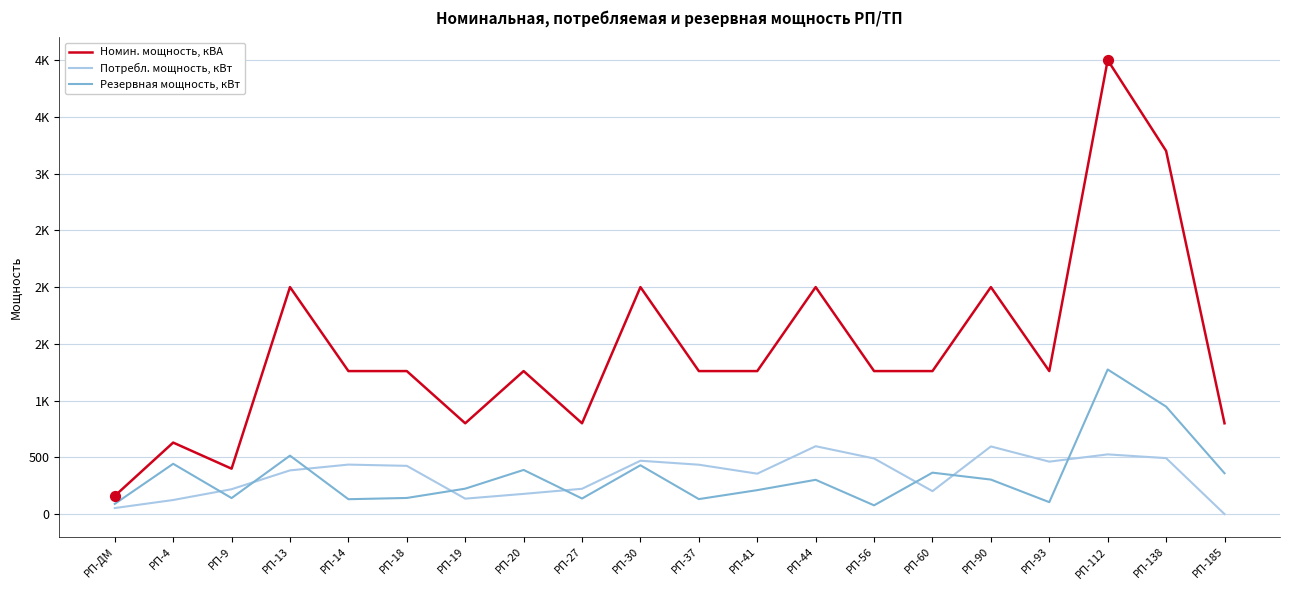

What are all the series names shown in the legend?

Номин. мощность, кВА, Потребл. мощность, кВт, Резервная мощность, кВт